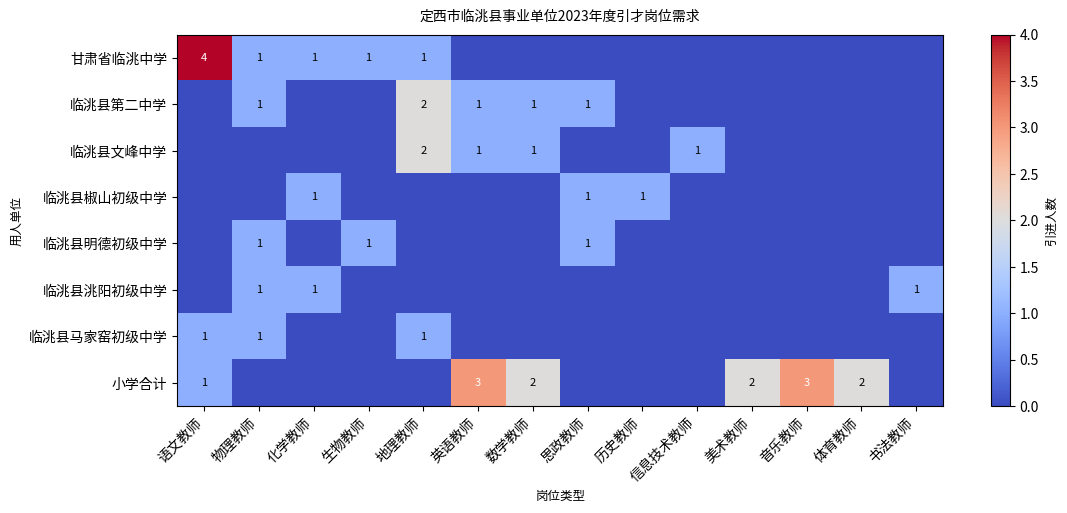

Where is 临洮县洮阳初级中学 nearest to the value 0?

语文教师